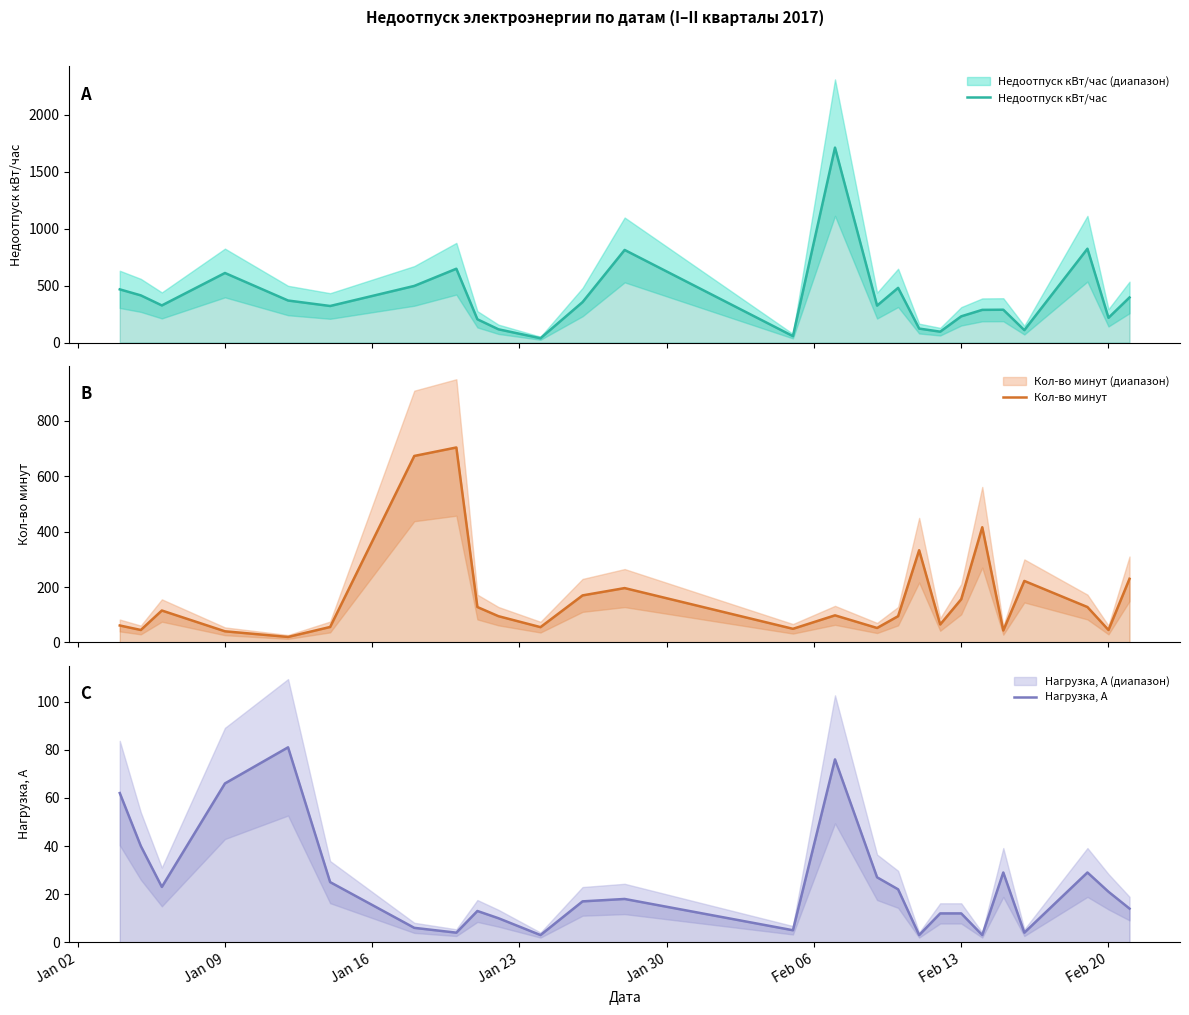

Rank the series by their average value, from lowest to highest.

Нагрузка, А, Кол-во минут, Недоотпуск кВт/час